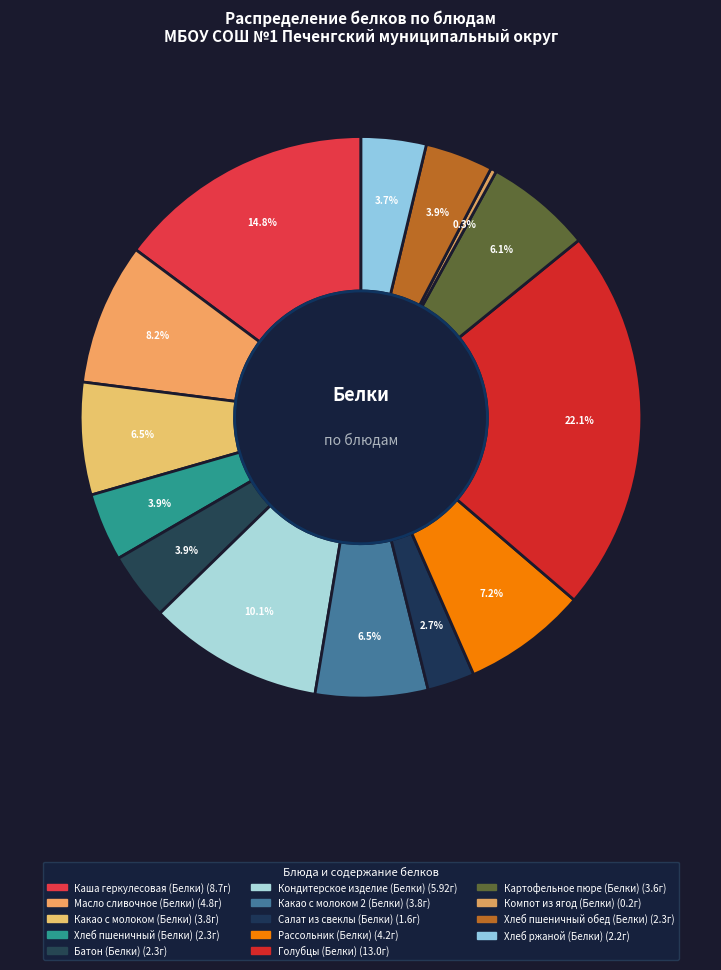

What is the change in value from Кондитерское изделие (Белки) to Голубцы (Белки)?

+7.1